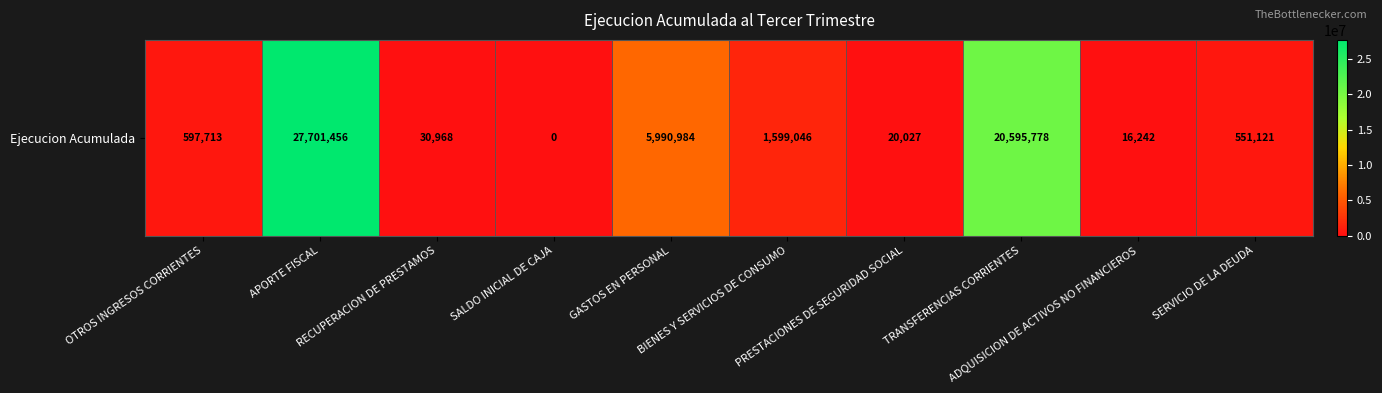

Rank the categories by value from lowest to highest.

SALDO INICIAL DE CAJA, ADQUISICION DE ACTIVOS NO FINANCIEROS, PRESTACIONES DE SEGURIDAD SOCIAL, RECUPERACION DE PRESTAMOS, SERVICIO DE LA DEUDA, OTROS INGRESOS CORRIENTES, BIENES Y SERVICIOS DE CONSUMO, GASTOS EN PERSONAL, TRANSFERENCIAS CORRIENTES, APORTE FISCAL